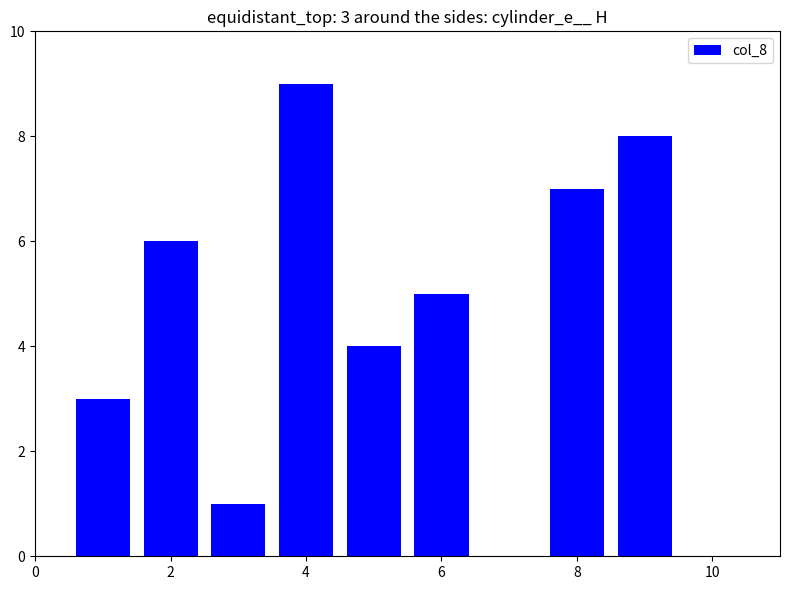

Are the bars grouped side by side (vs. stacked)?

No